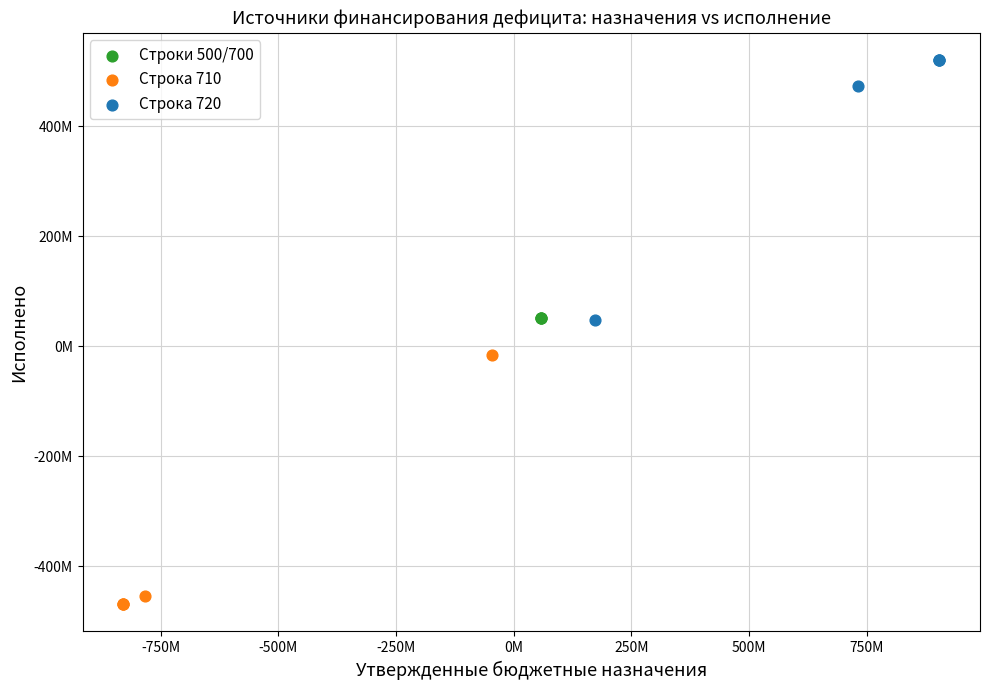

Which series contains the highest Y value?

Строка 720